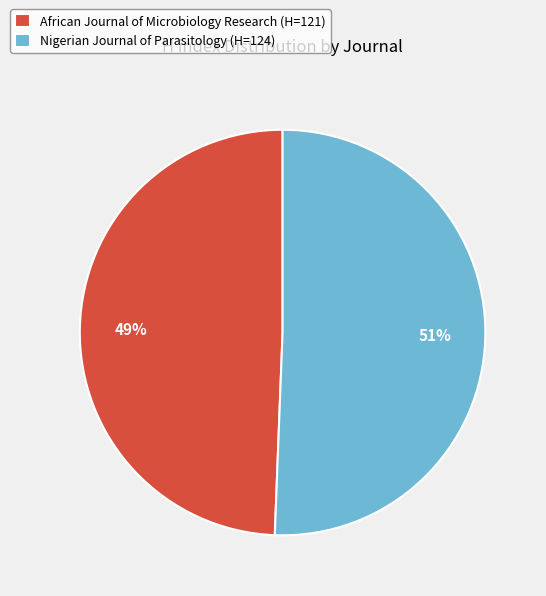

Which has a higher value, African Journal of Microbiology Research or Nigerian Journal of Parasitology?

Nigerian Journal of Parasitology